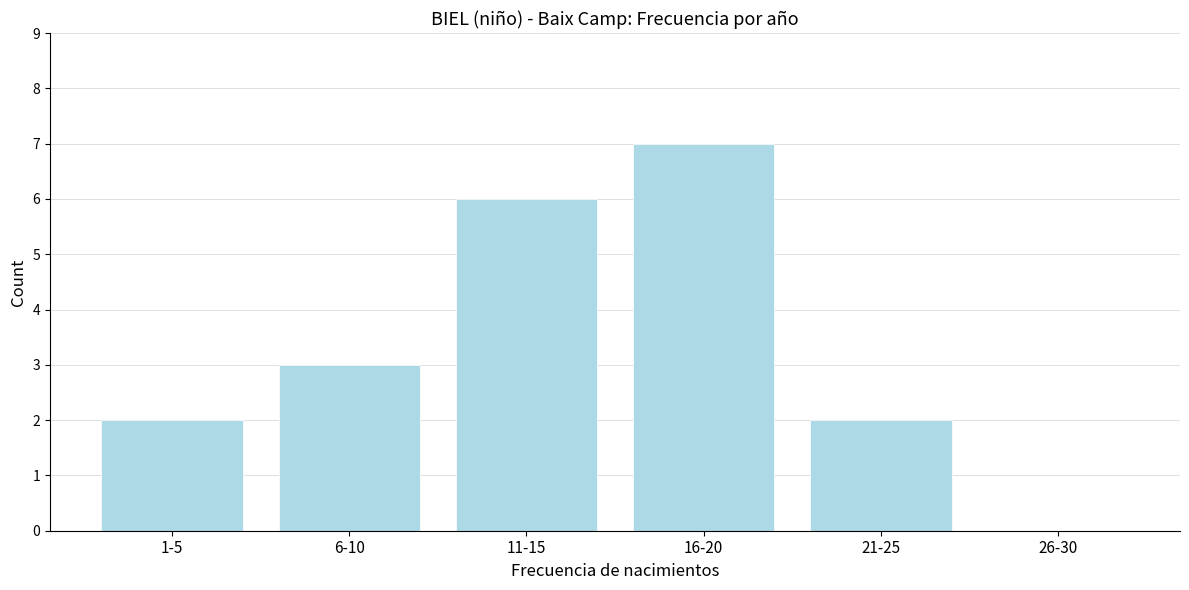

Reading left to right, transcribe all the data shown in this chart.

1-5=2	6-10=3	11-15=6	16-20=7	21-25=2	26-30=0